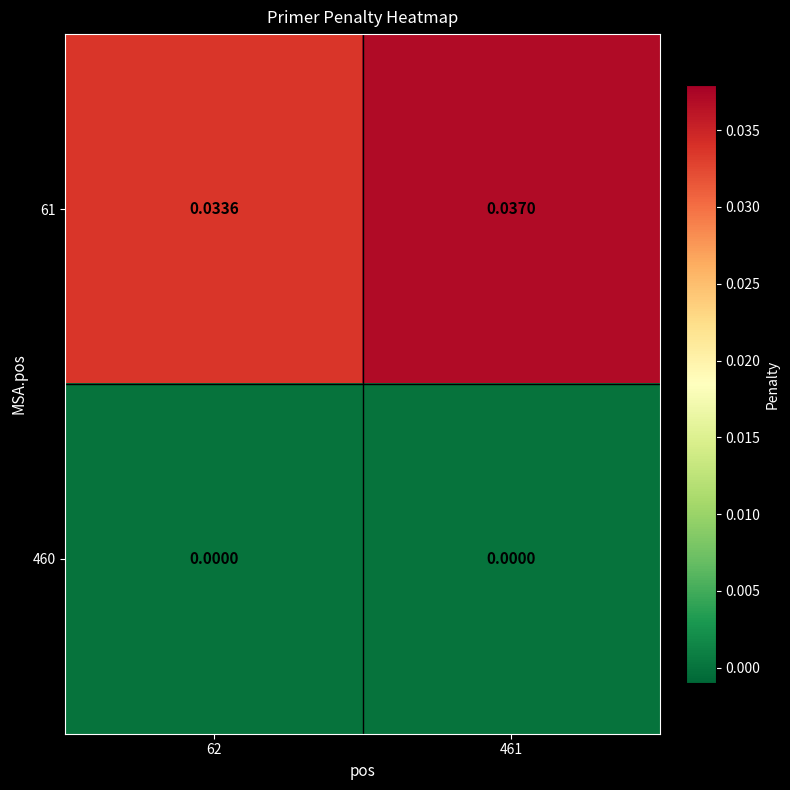

Which series changed the most between 62 and 461?

61